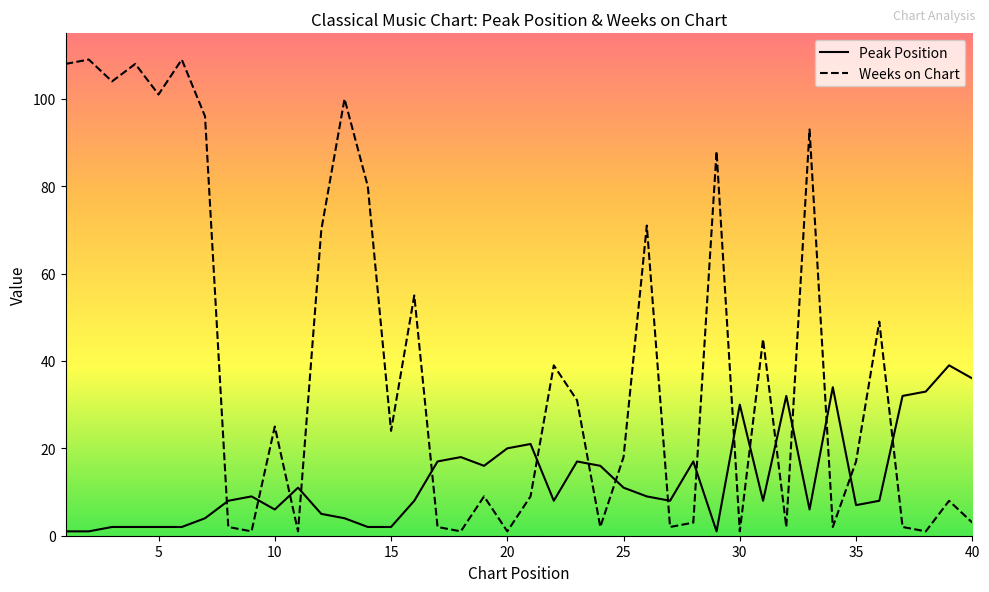

What is the difference between the maximum and minimum values in the Peak Position series?

38